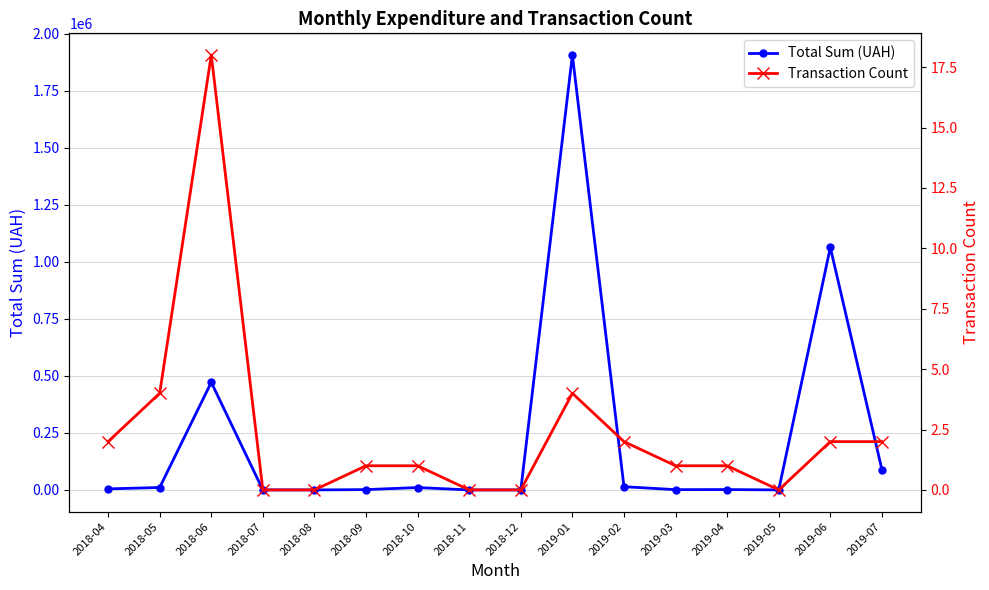

What is the total value across all series at 2019-06?

1063651.0